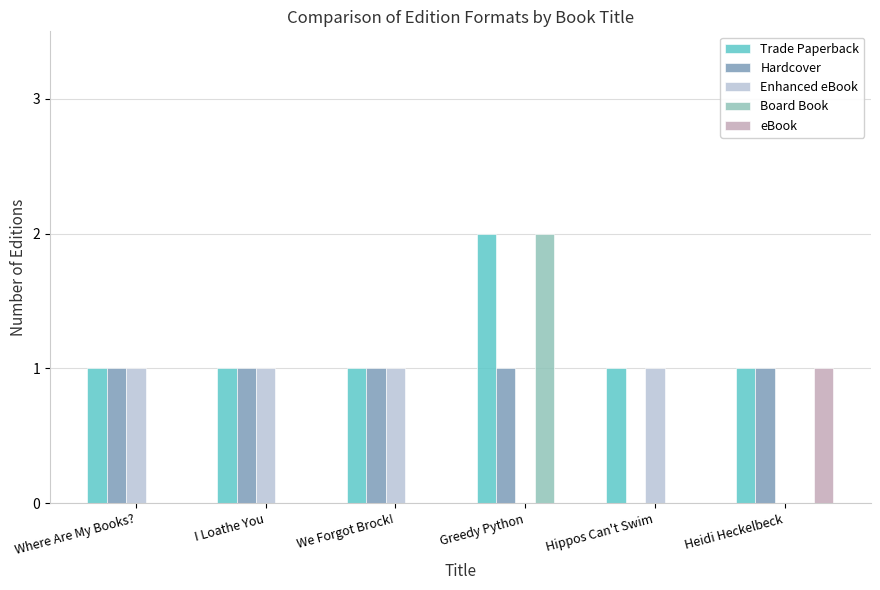

The value of Board Book at Hippos Can't Swim is 0. True or false?

True